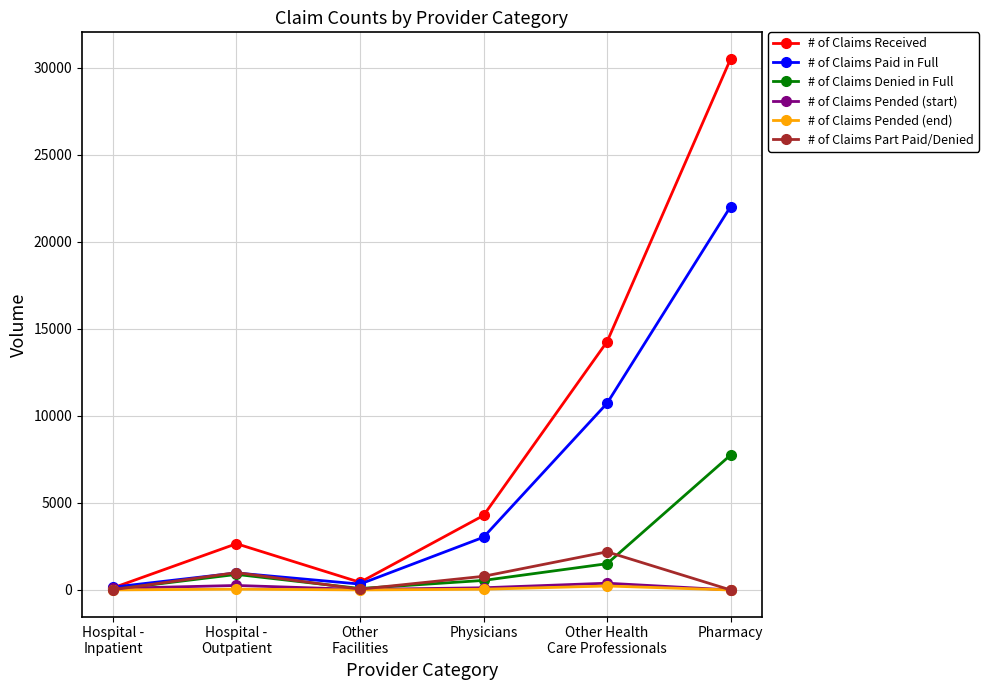

What is the difference between the highest and lowest values at Pharmacy?

30497